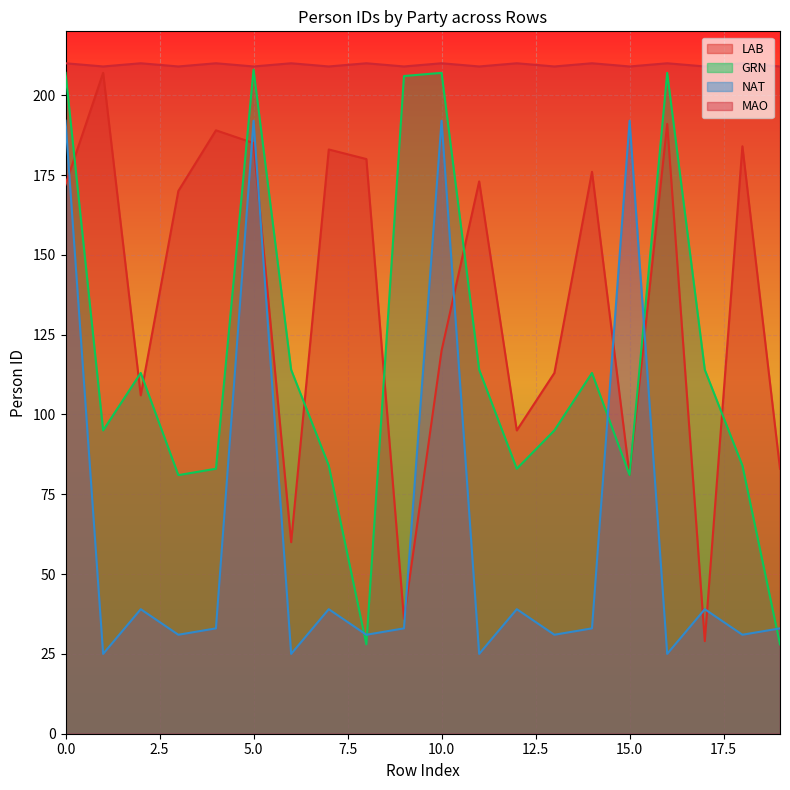

Which series changed the most between 7 and 18?

NAT